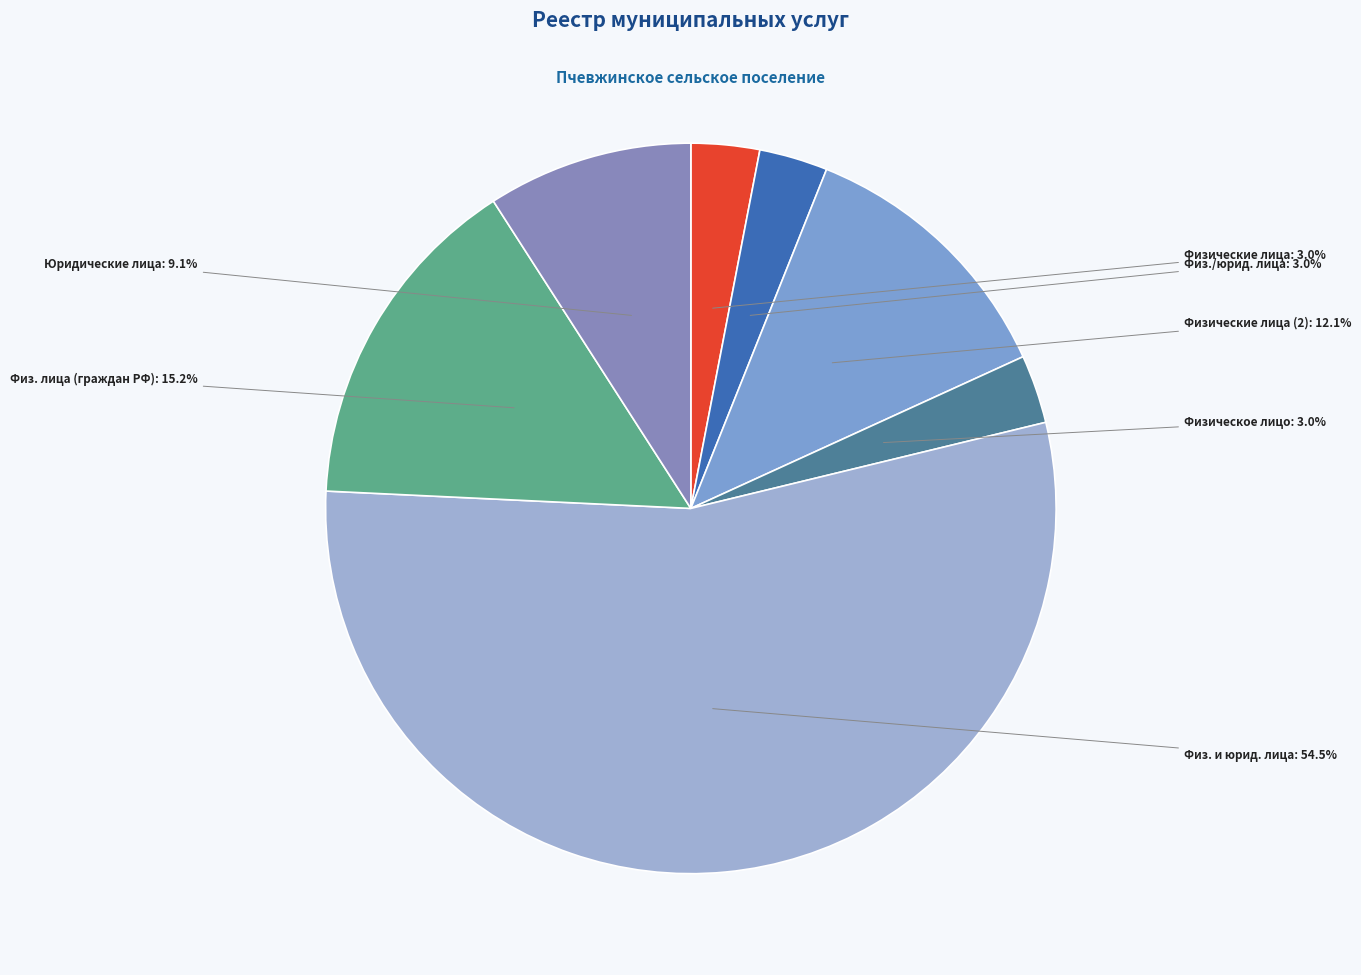

How many segments does this pie chart have?

7